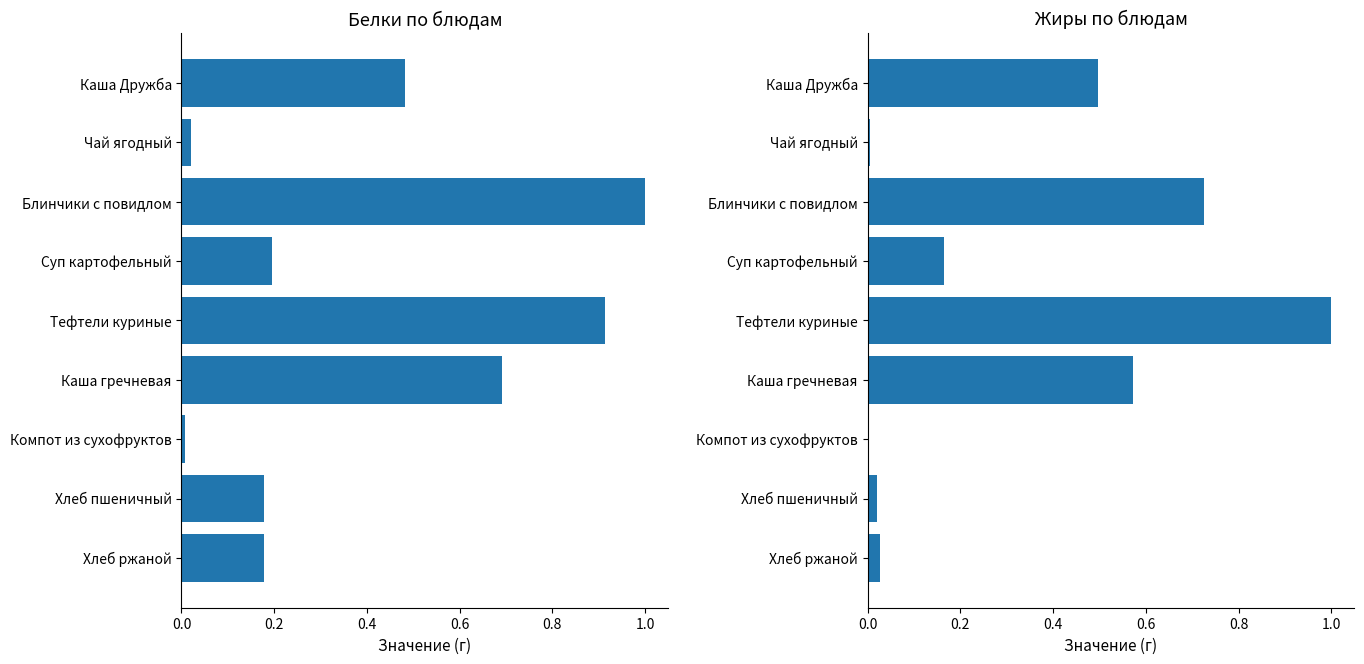

How many groups of bars are there?

9